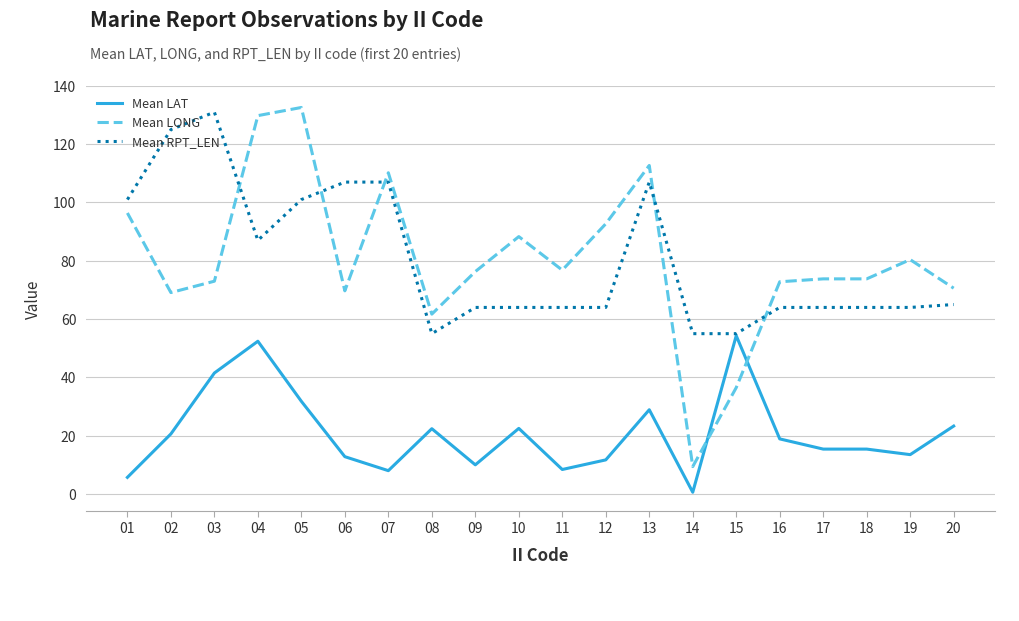

What are all the series names shown in the legend?

Mean LAT, Mean LONG, Mean RPT_LEN